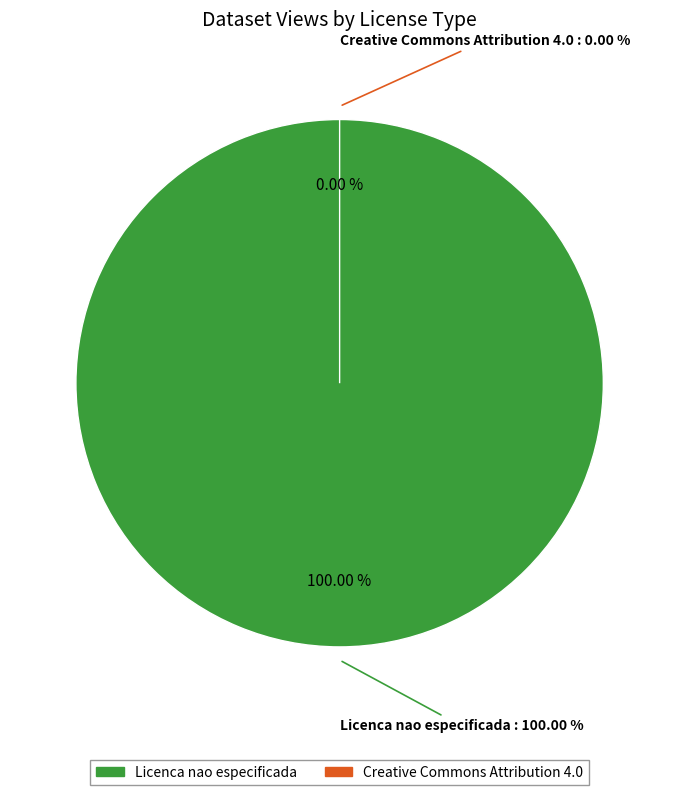

True or false: 34 accounts for 47% of the total.

True